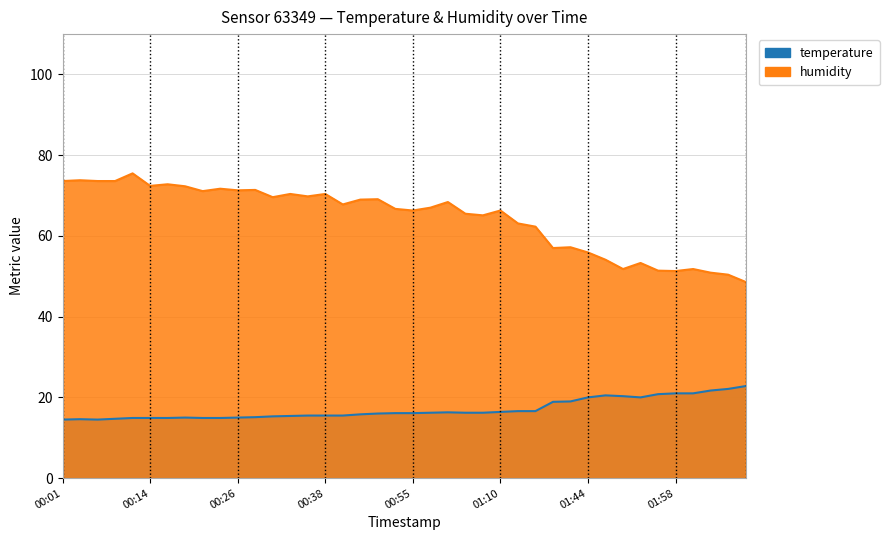

True or false: temperature and humidity cross at least once.

False